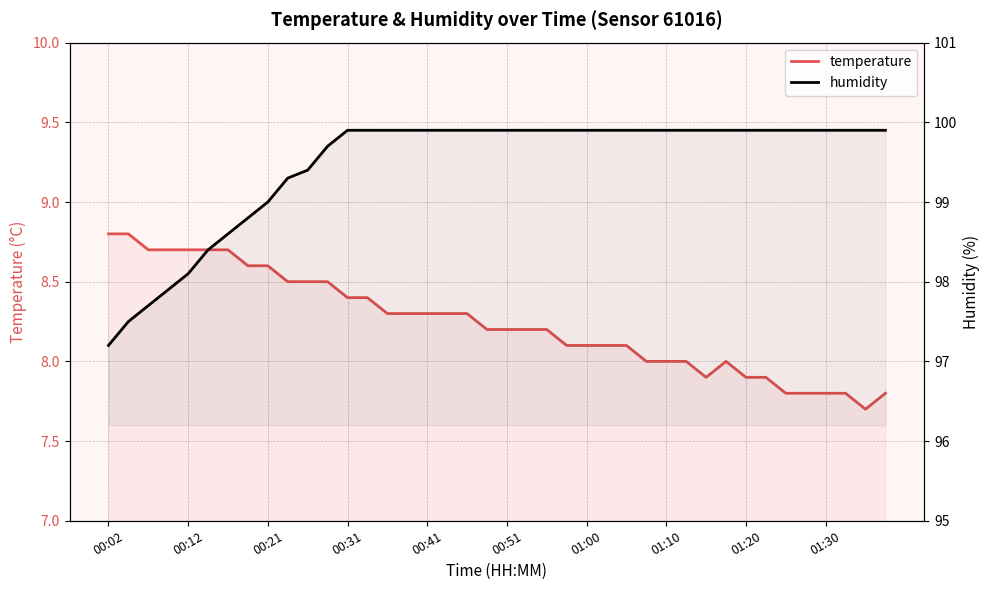

What is the highest value of the humidity series?

99.9